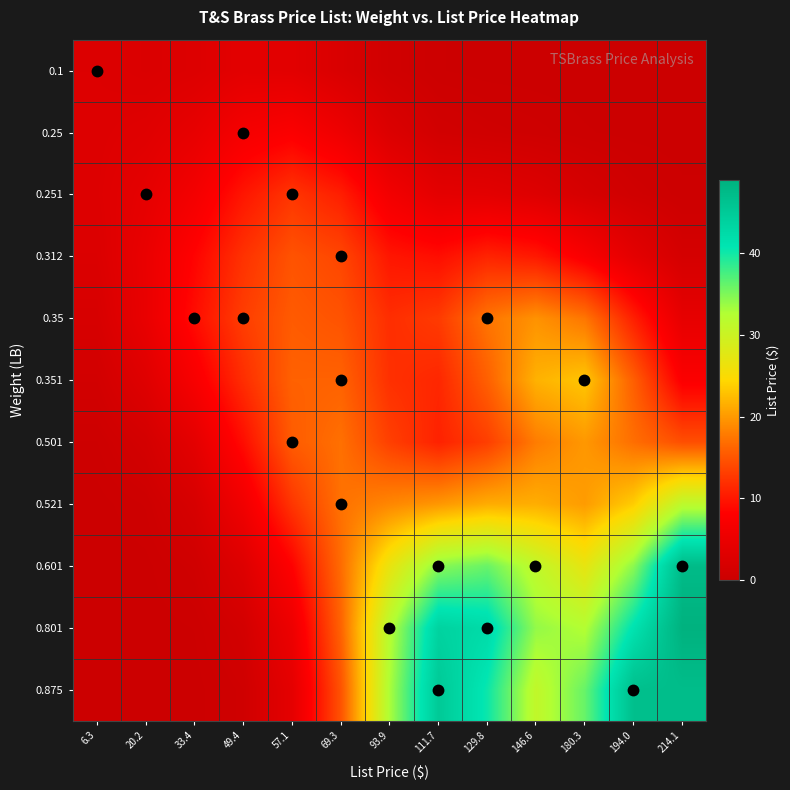

How many data points does each series have?

13